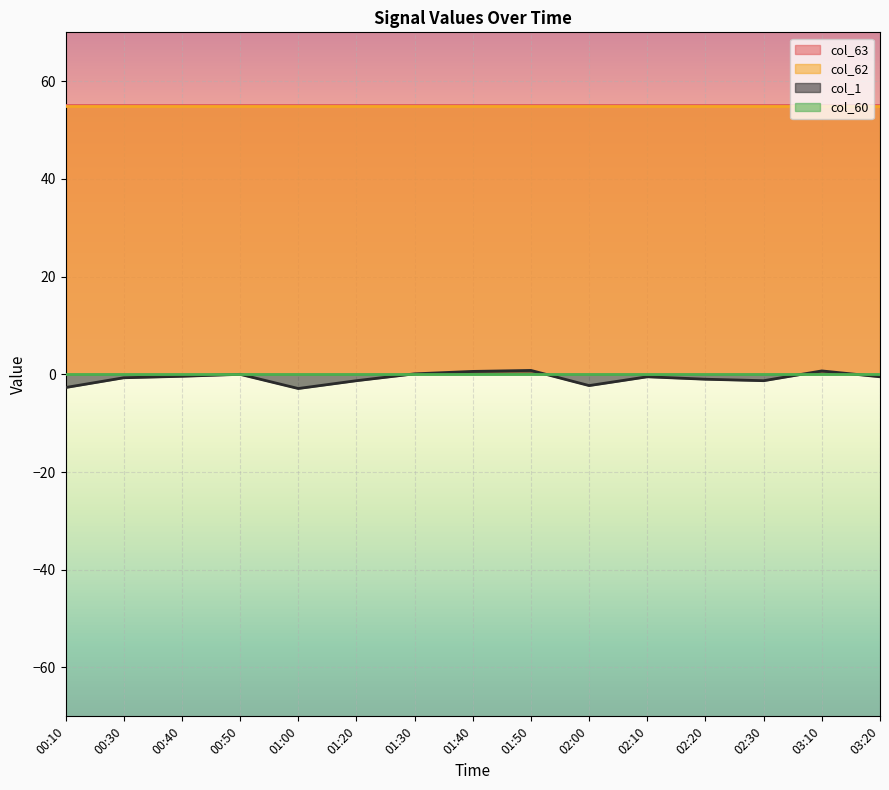

What are all the series names shown in the legend?

col_63, col_62, col_1, col_60